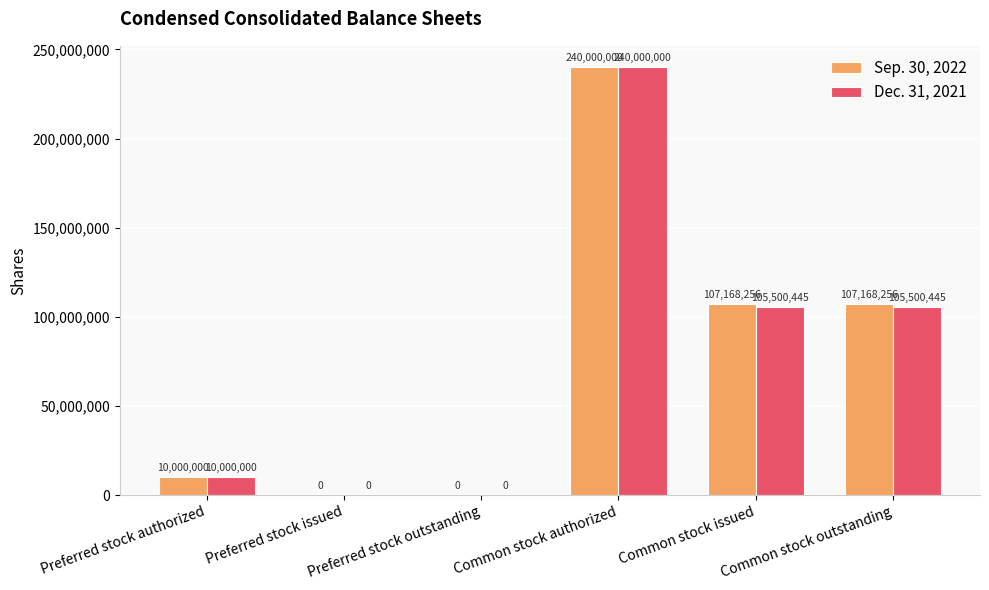

Which series changed the most between Preferred stock outstanding and Common stock outstanding?

Sep. 30, 2022